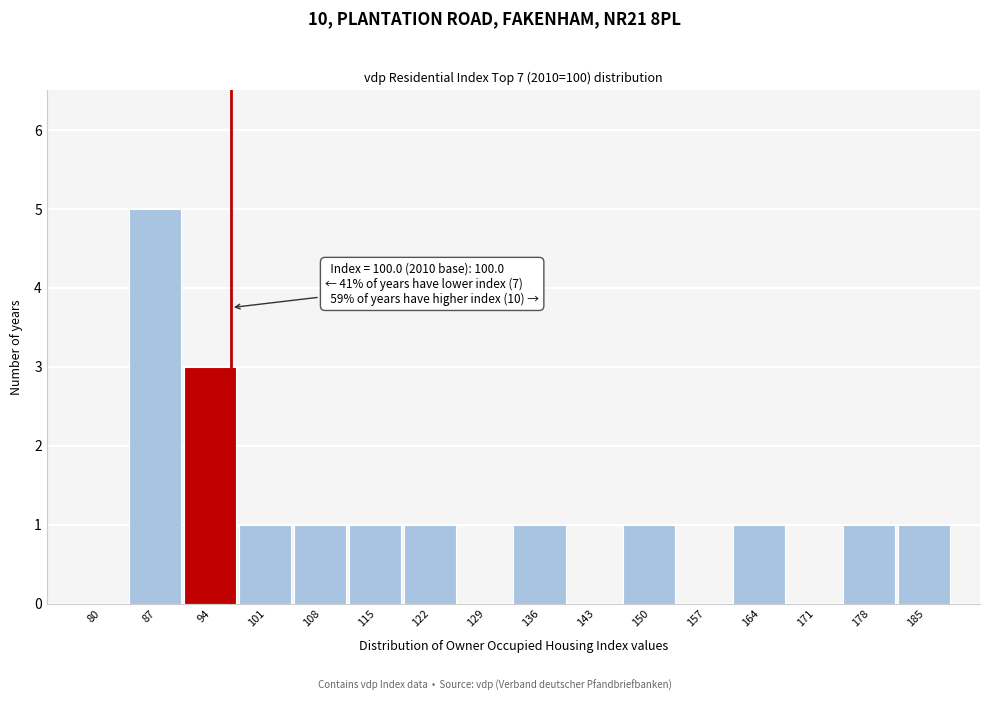

Reading left to right, transcribe all the data shown in this chart.

80=0	87=5	94=3	101=1	108=1	115=1	122=1	129=0	136=1	143=0	150=1	157=0	164=1	171=0	178=1	185=1